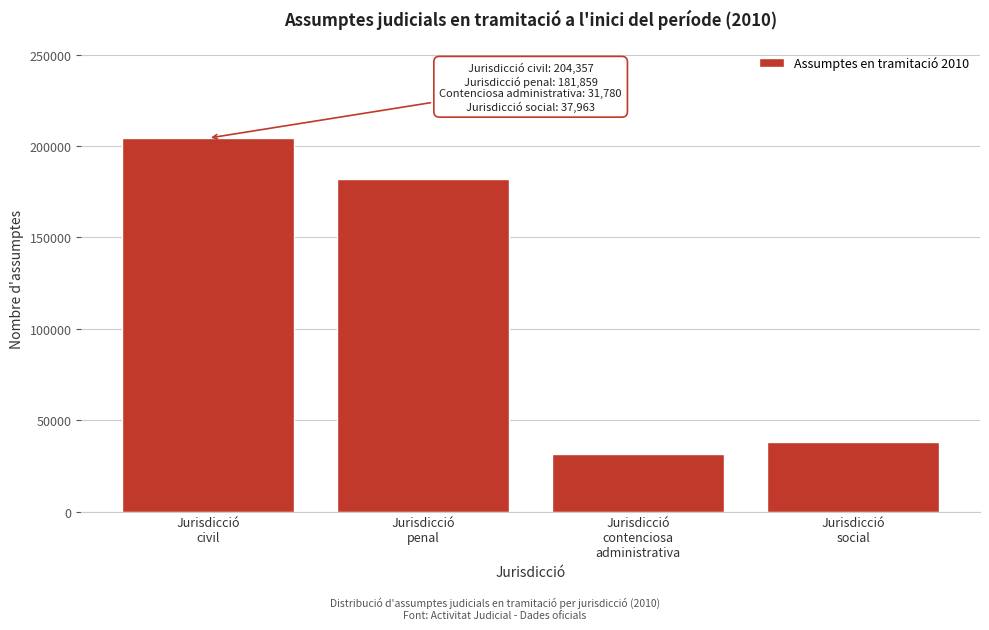

Reading left to right, transcribe all the data shown in this chart.

204357	181859	31780	37963